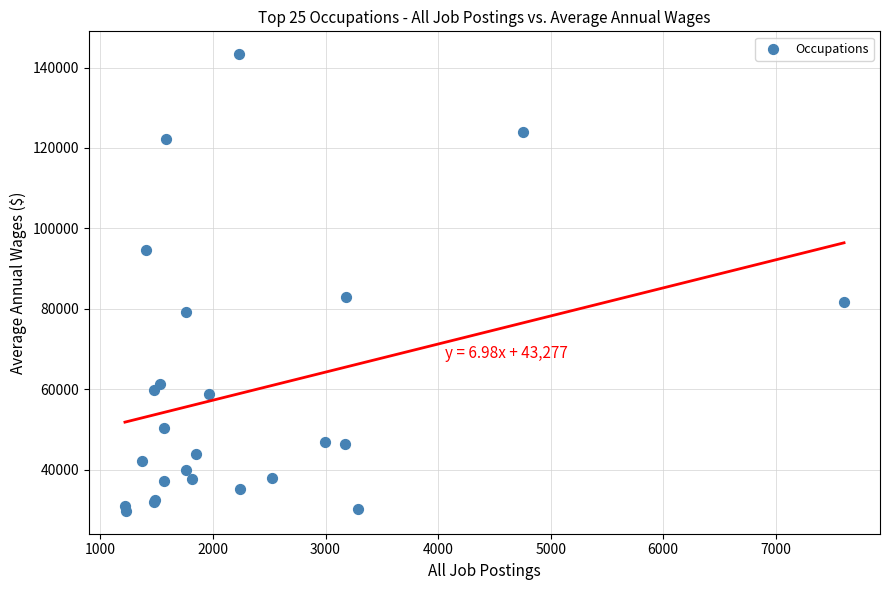

What Y value in the scatter plot is closest to 86515?

83015